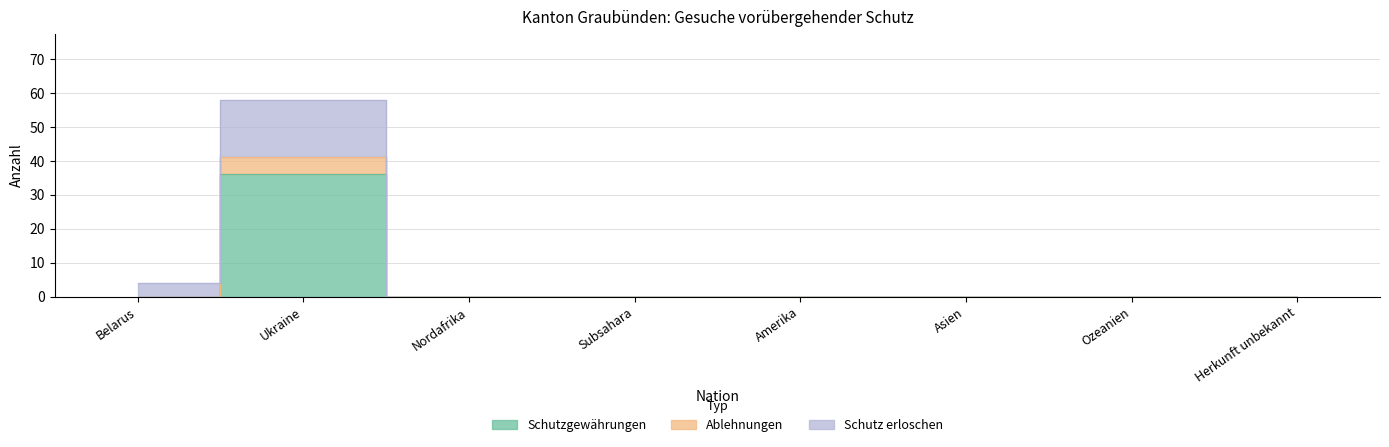

True or false: Ablehnungen and Schutzgewährungen cross at least once.

False